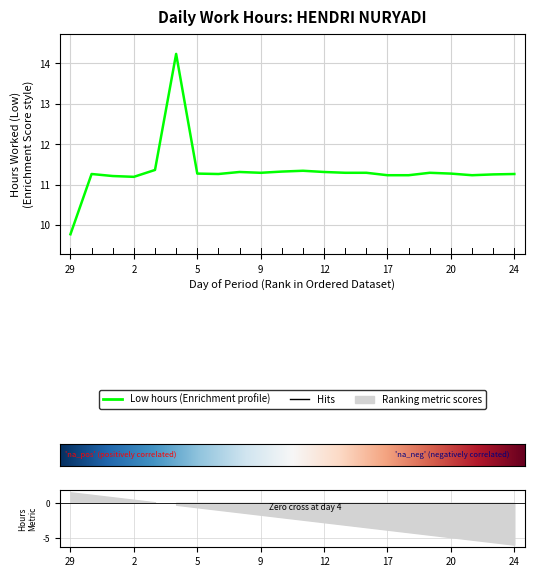

How many lines are shown in the chart?

1